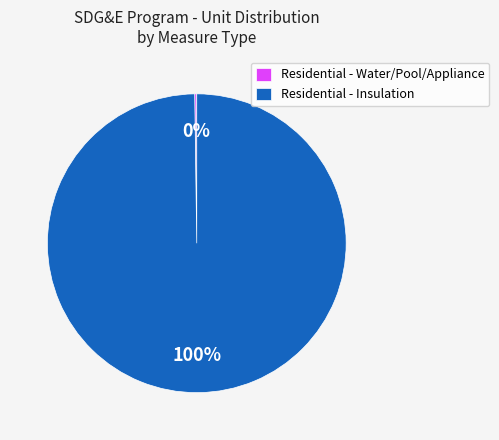

To the nearest percent, what is the difference between the largest and smallest slice percentages?

100%